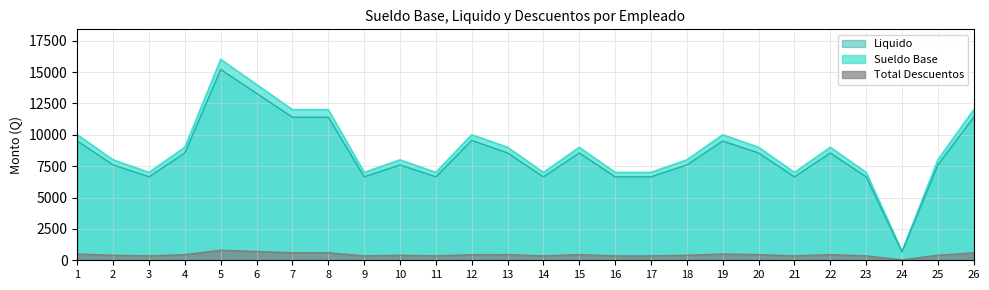

How many lines are shown in the chart?

3